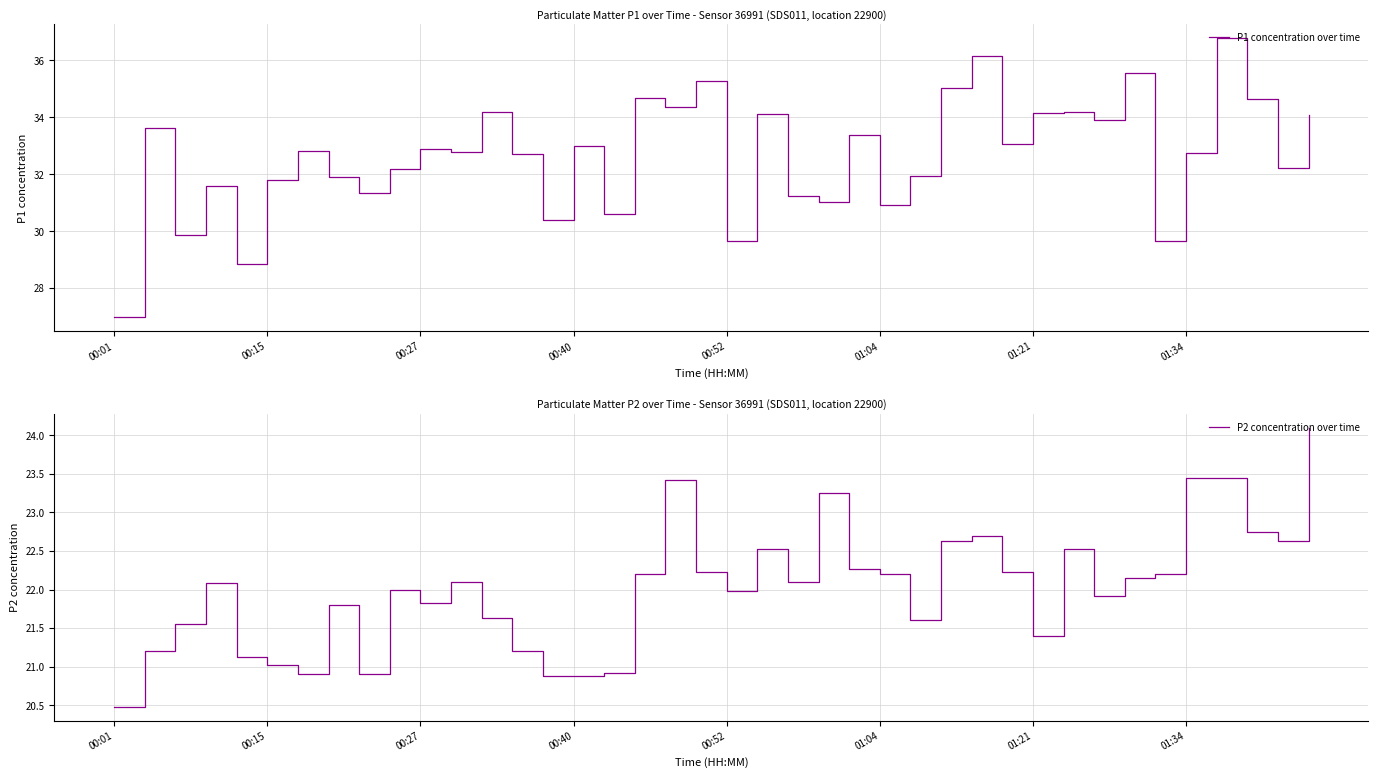

Which series has the widest spread of values?

P1 concentration over time